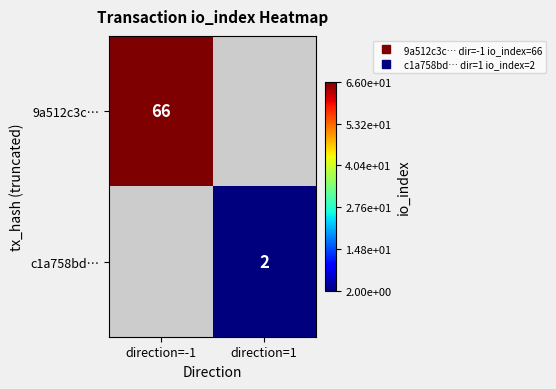

What is the highest value of the 9a512c3c… series?

66.0